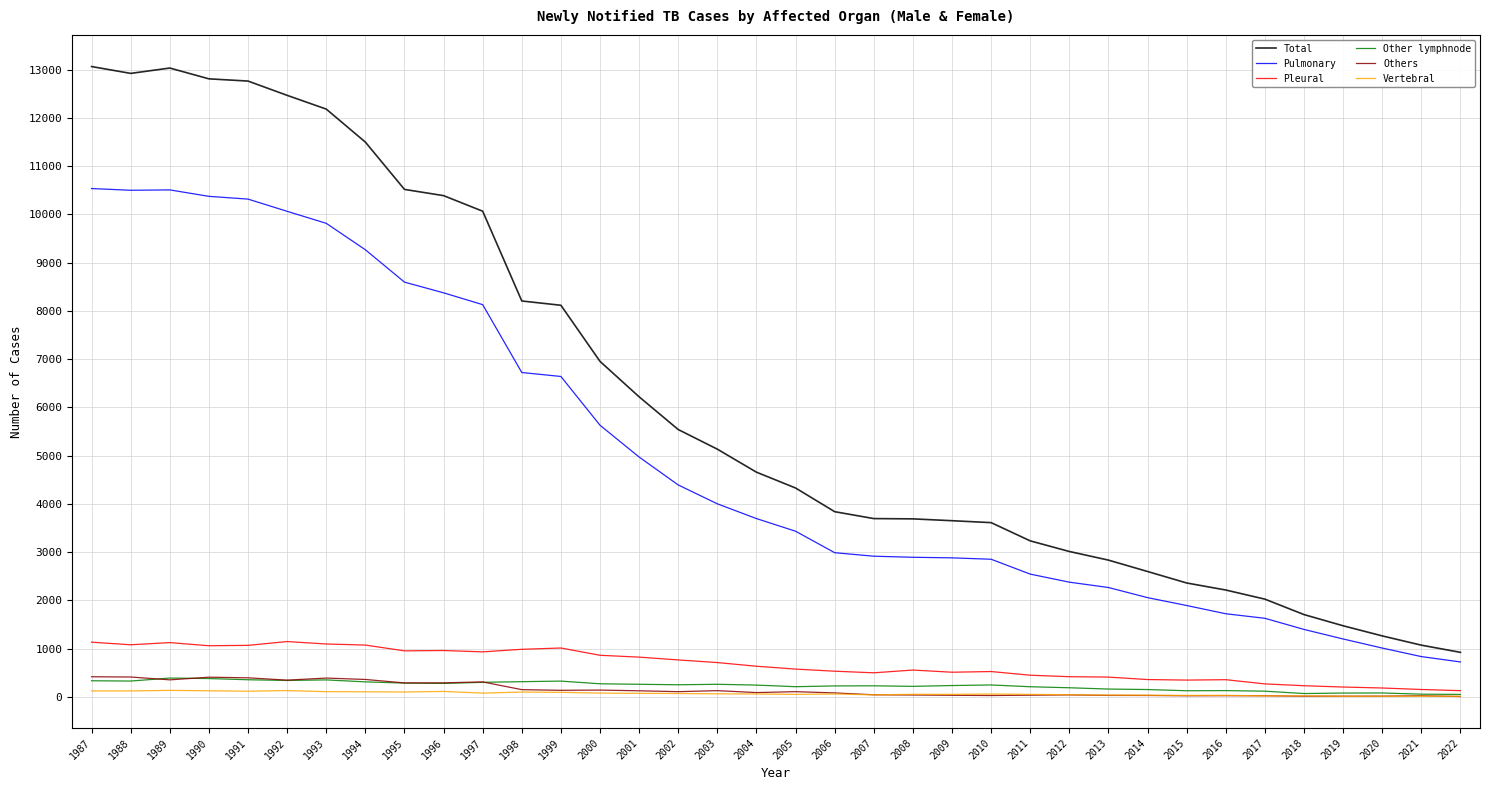

Where does the Other lymphnode series first go above 245?

1987